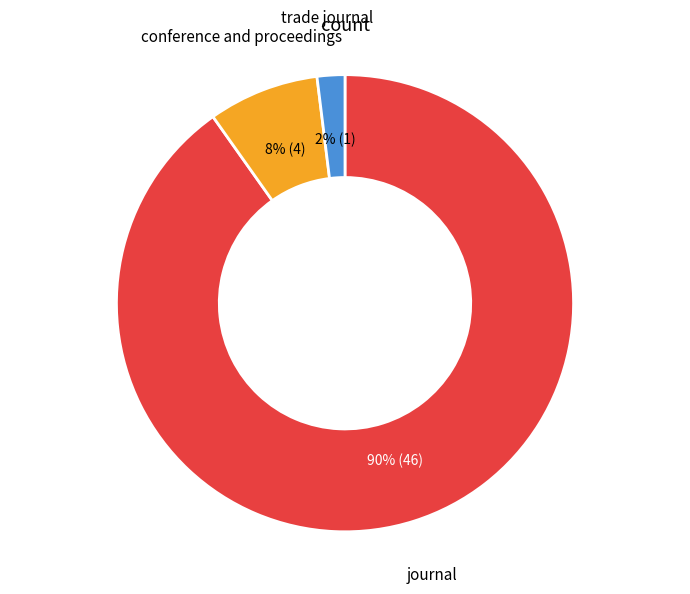

Does any single category account for the majority?

Yes